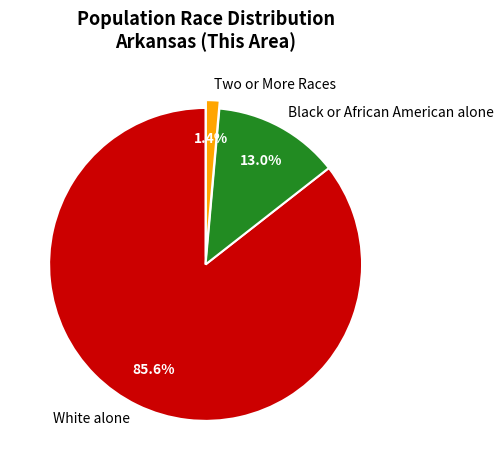

What is the majority slice?

White alone